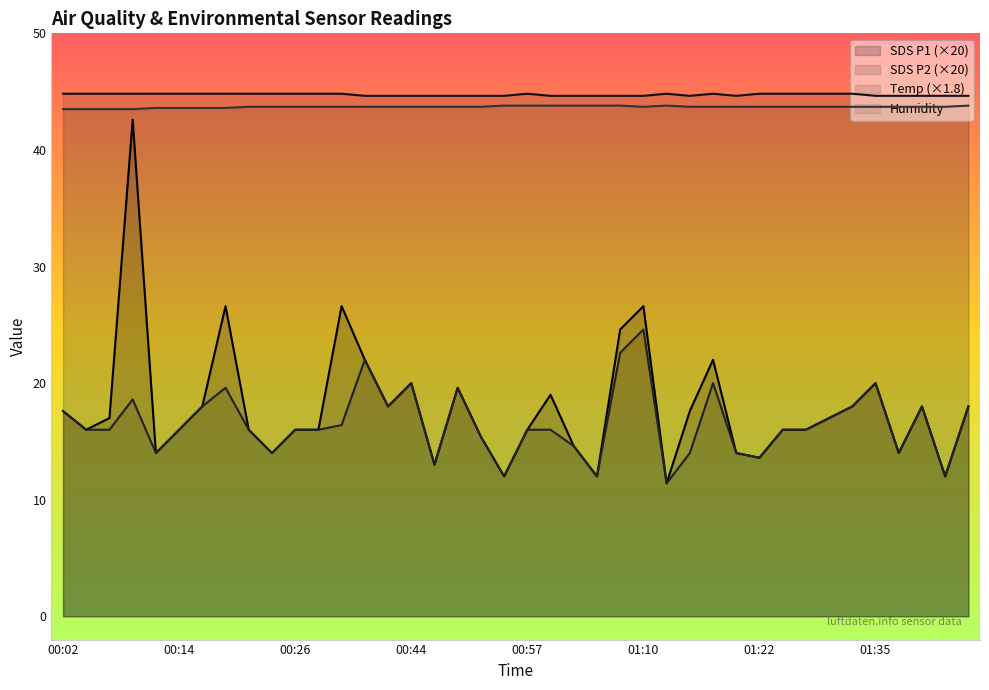

How many lines are shown in the chart?

4